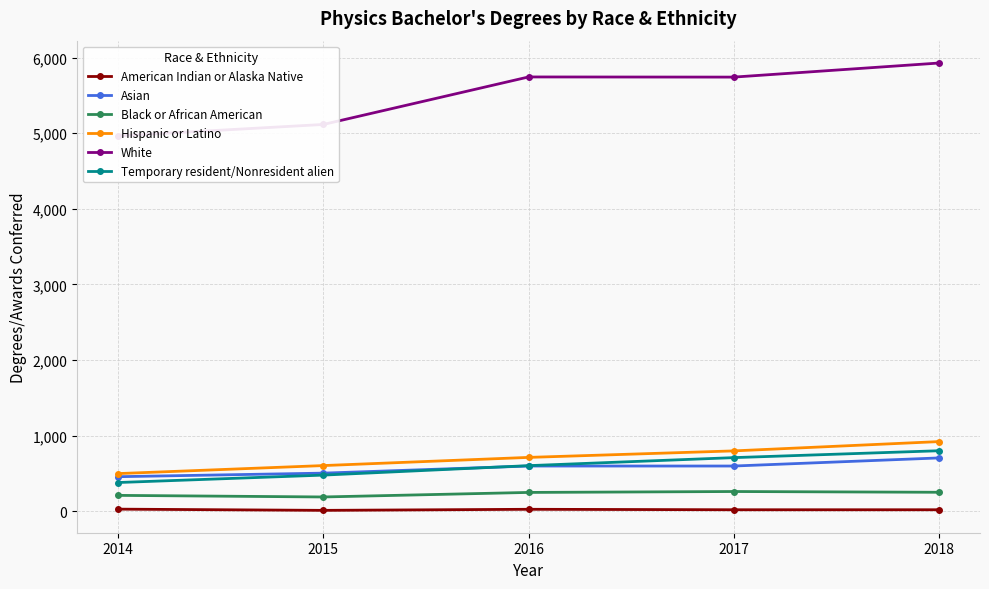

What are all the series names shown in the legend?

American Indian or Alaska Native, Asian, Black or African American, Hispanic or Latino, White, Temporary resident/Nonresident alien